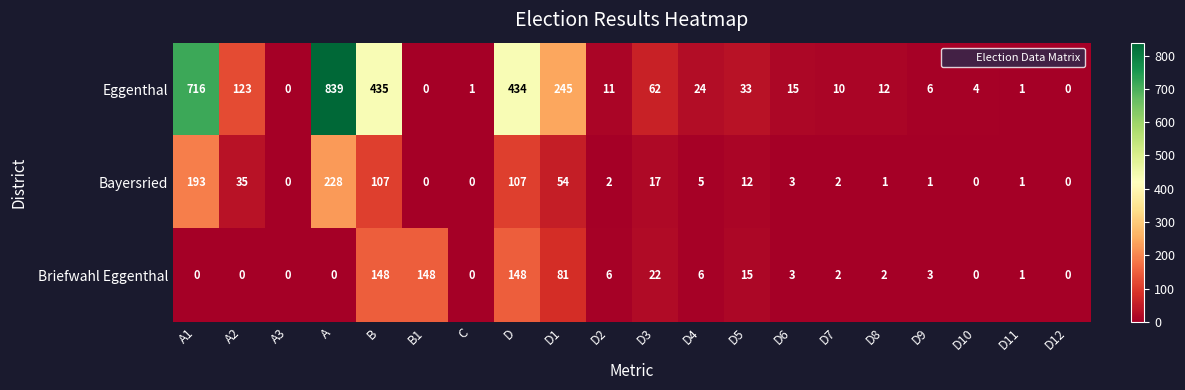

True or false: Briefwahl Eggenthal has a value of 0 at D12.

True